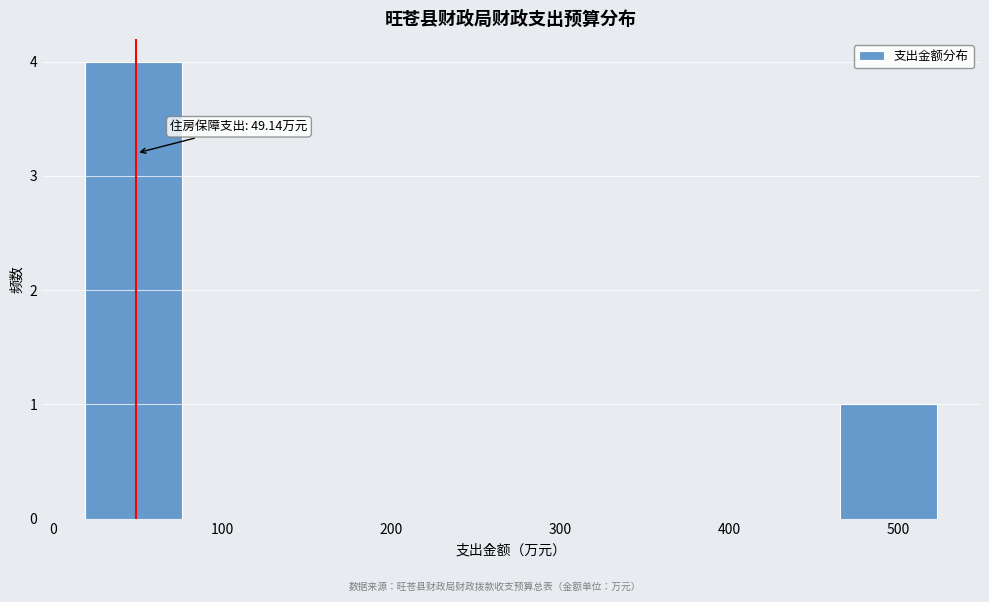

Over which range of the x-axis is the bar tallest?

20 to 80